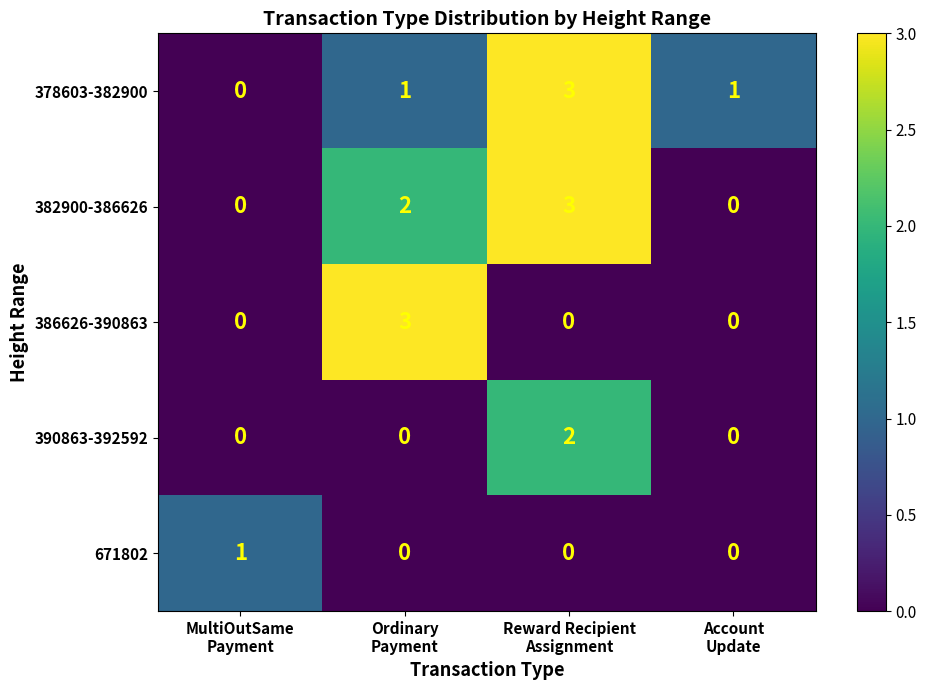

How many distinct data groups are displayed?

5